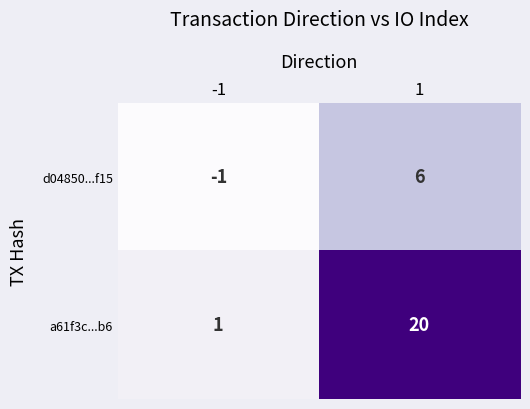

Which series has the largest total across all categories?

a61f3c...b6